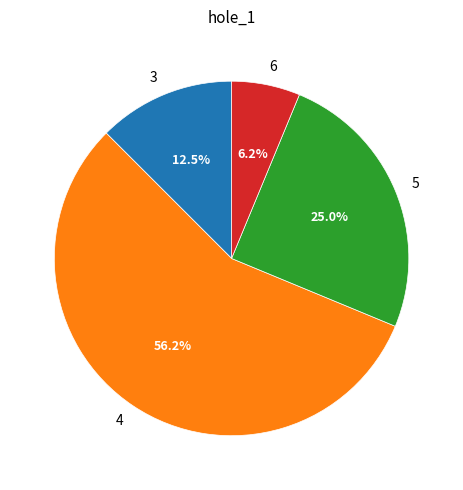

How much of the chart is everything except 3?

87.5%